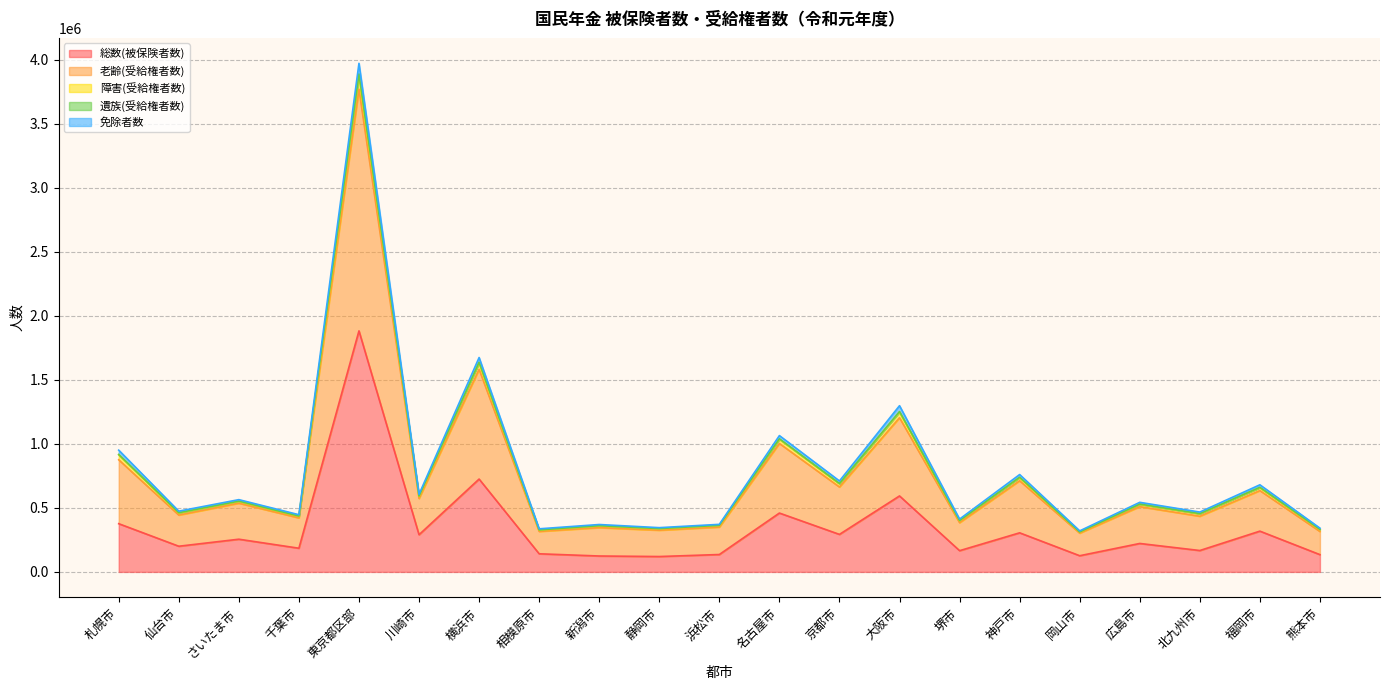

True or false: 総数(被保険者数) has a value of 120101 at 静岡市.

True